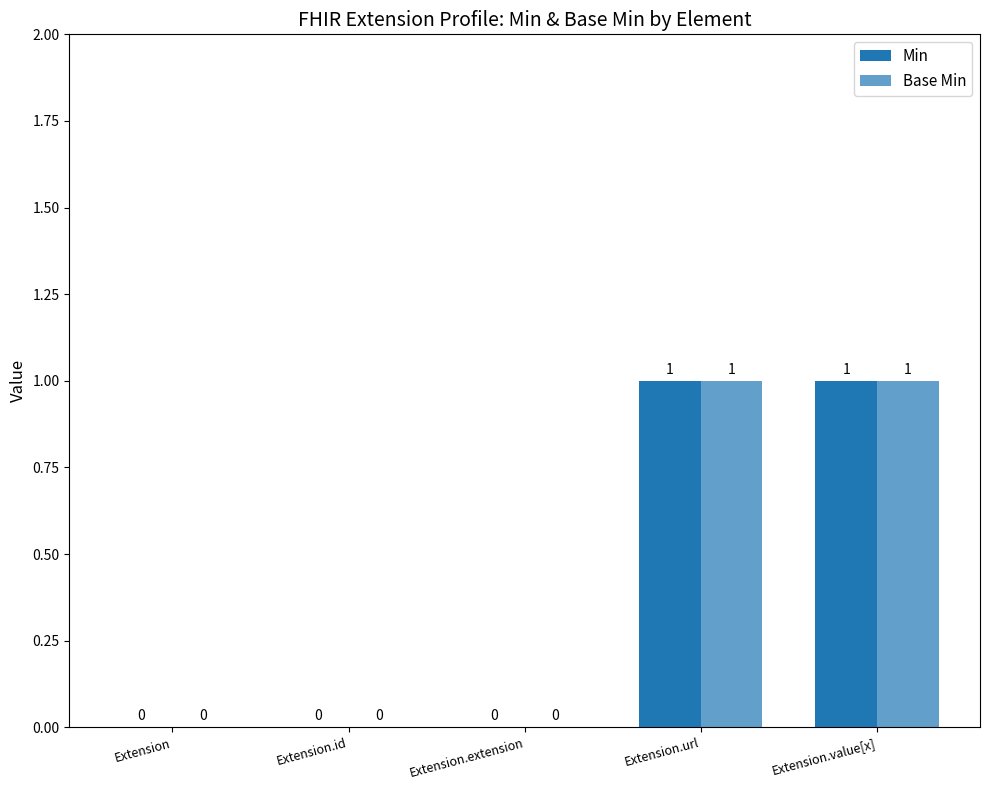

How many data points does each series have?

5